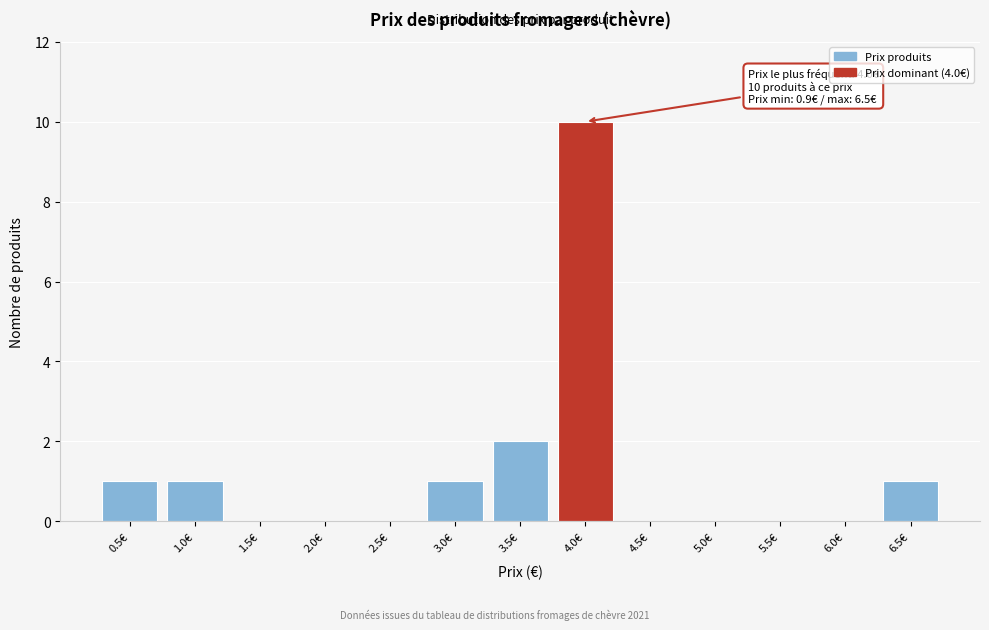

Reading left to right, extract all data points from this chart.

0.5€=1	1.0€=1	1.5€=0	2.0€=0	2.5€=0	3.0€=1	3.5€=2	4.0€=10	4.5€=0	5.0€=0	5.5€=0	6.0€=0	6.5€=1